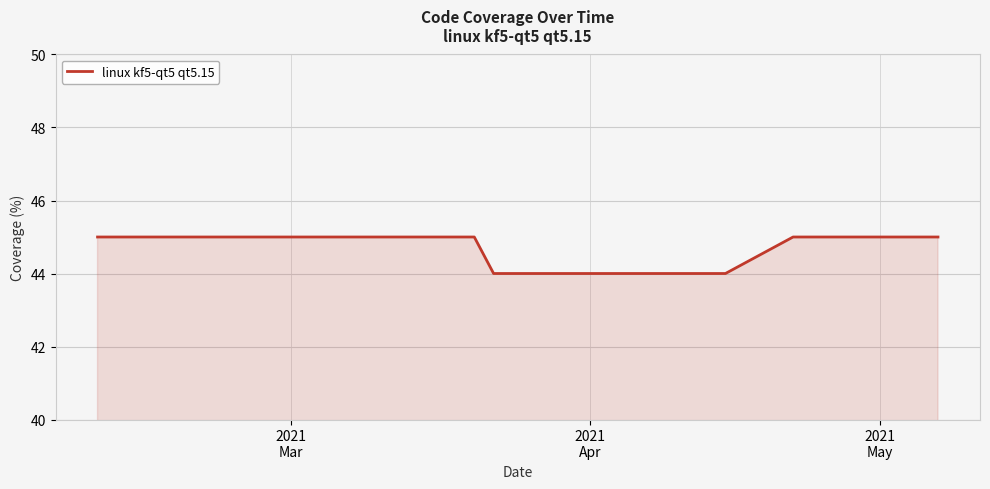

What is the greatest value displayed?

45